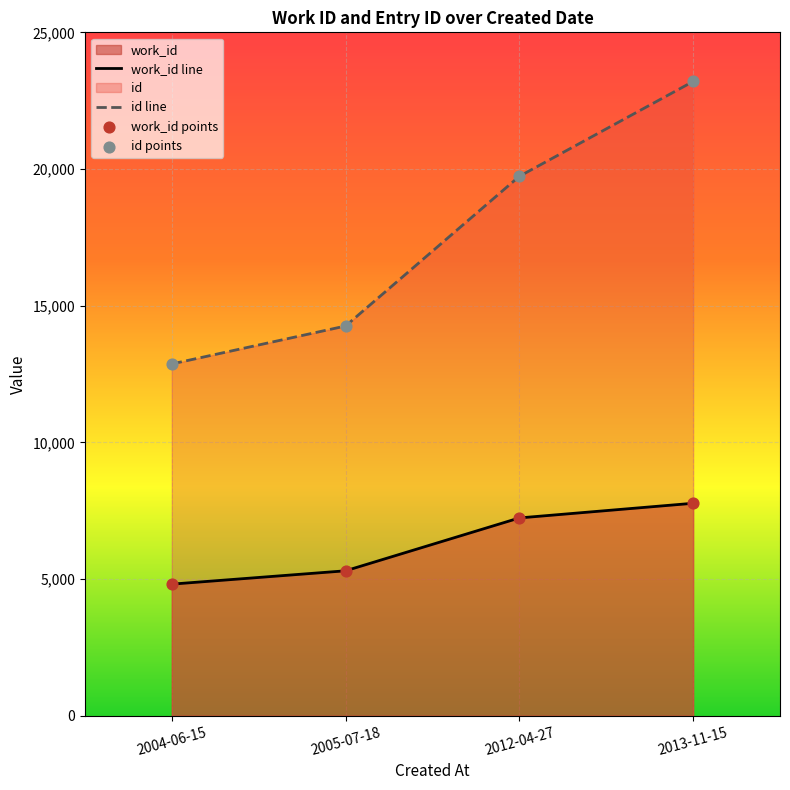

Which series has the widest spread of Y values?

id line